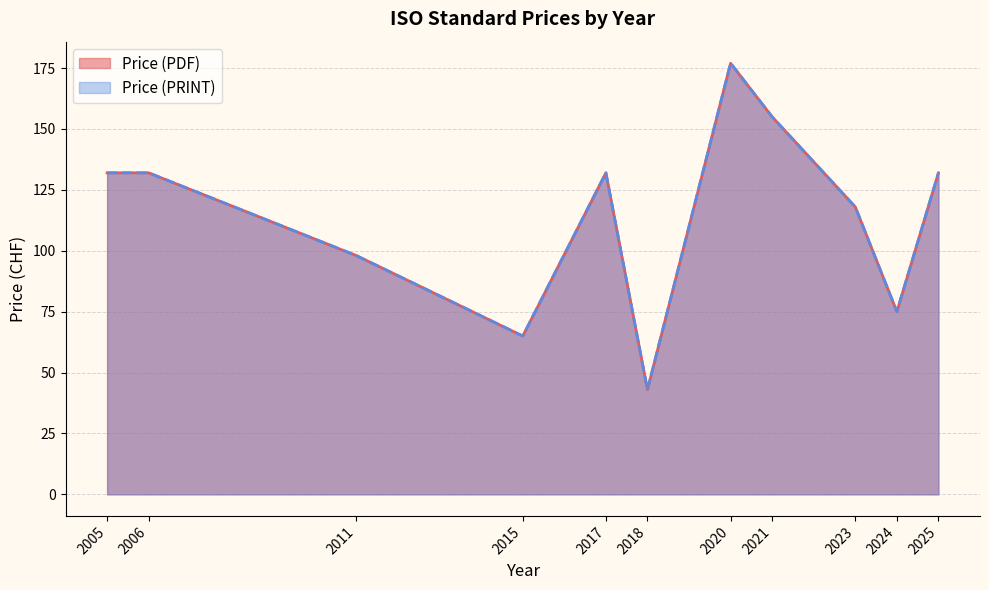

Rank the series by their maximum value, from highest to lowest.

Price (PDF), Price (PRINT)